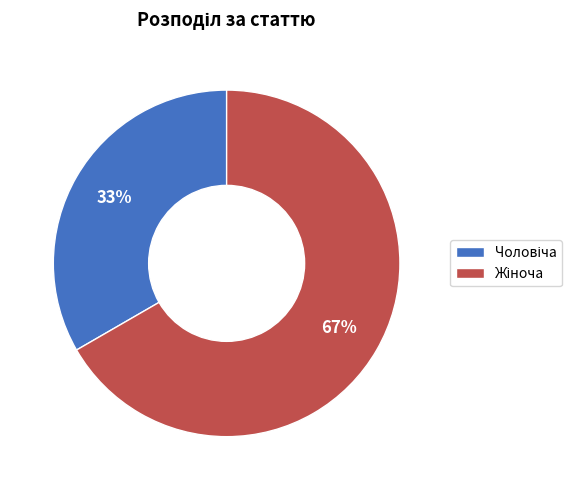

Is there any slice that represents more than half of the pie?

Yes